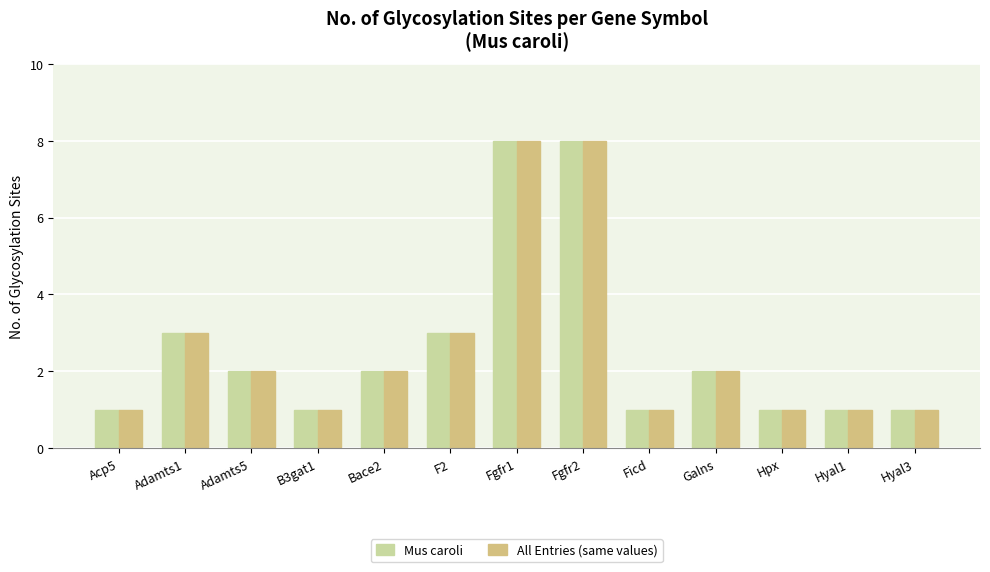

Are the bars horizontal?

No